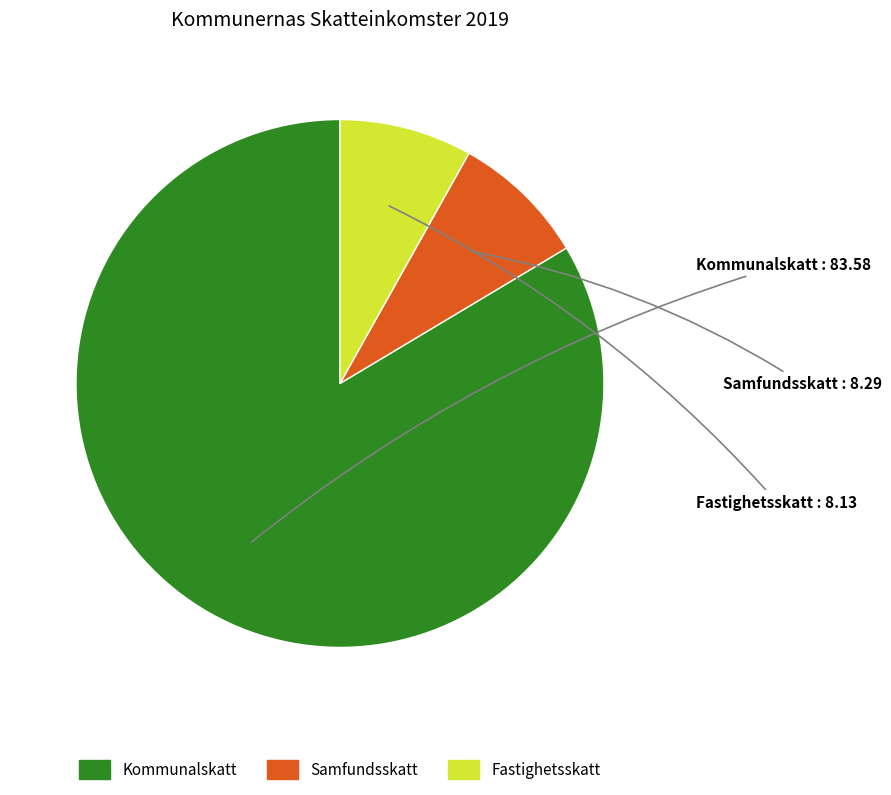

The Kommunalskatt slice represents 98% of the pie. True or false?

False